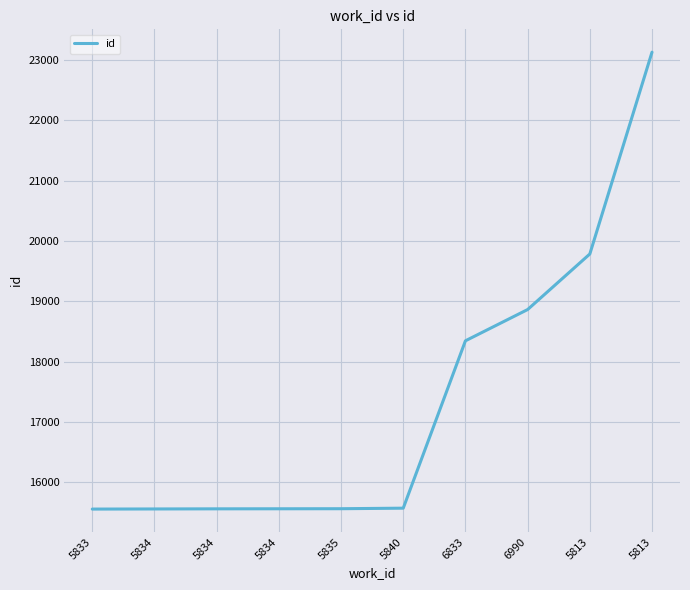

What is the average value?

17347